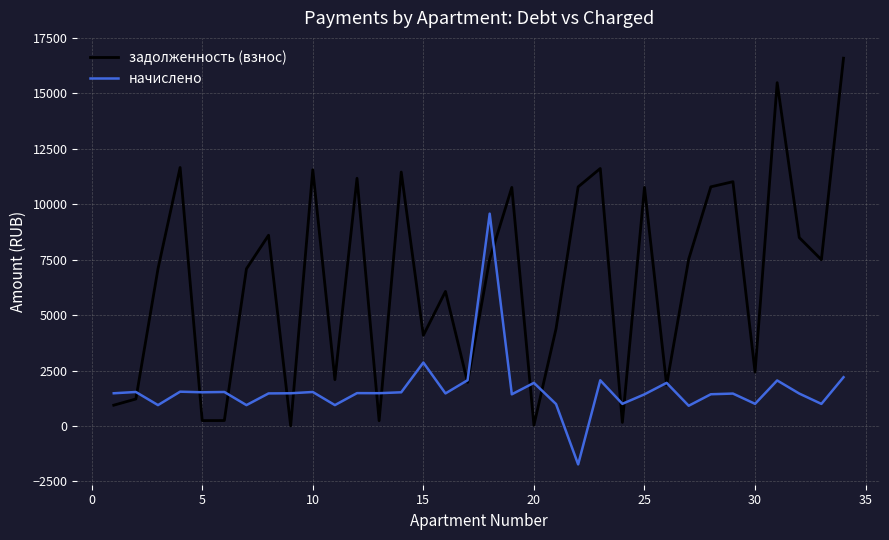

What is the maximum value shown in the chart?

16589.3